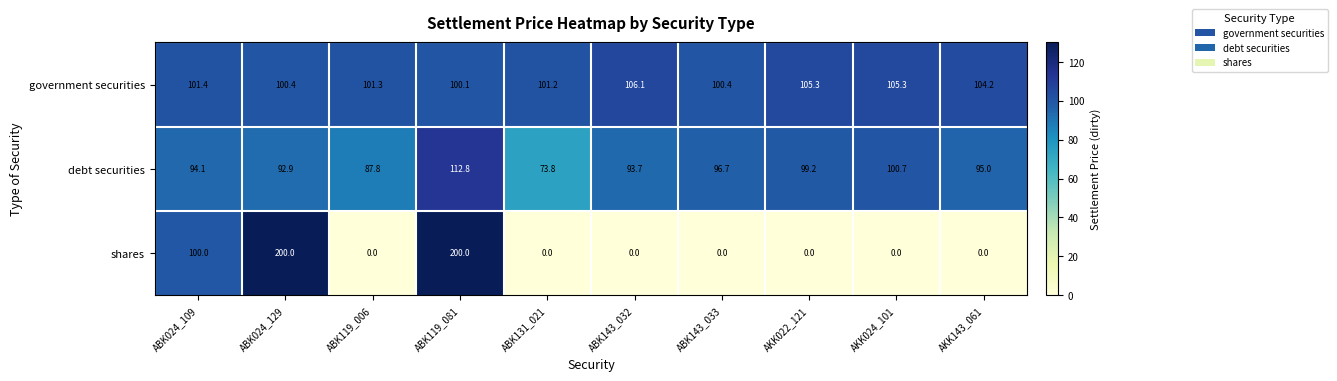

The government securities series shows 105.3 at AKK024_101. True or false?

True